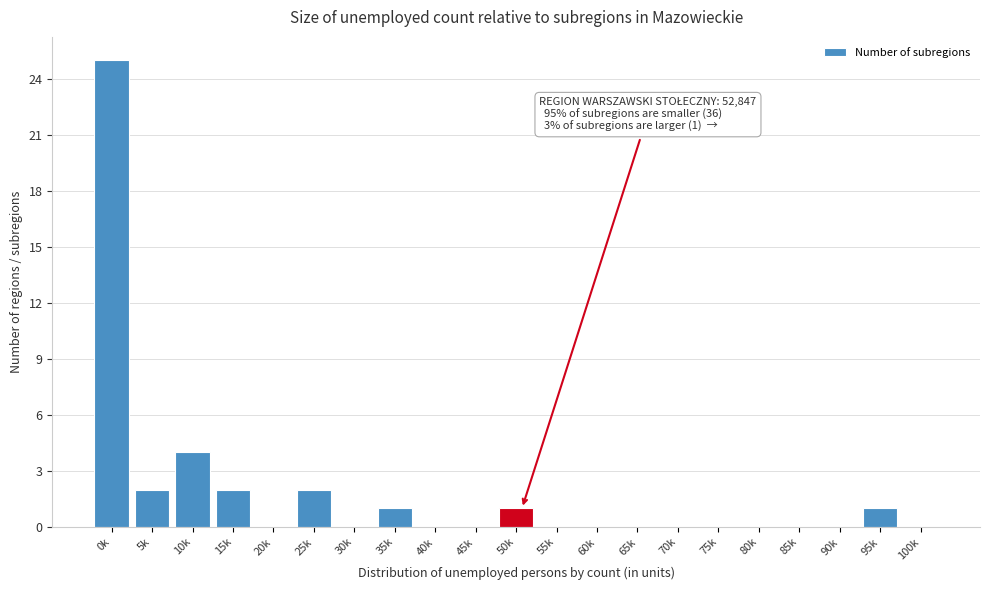

Reading left to right, extract all data points from this chart.

0k=25	5k=2	10k=4	15k=2	20k=0	25k=2	30k=0	35k=1	40k=0	45k=0	50k=1	55k=0	60k=0	65k=0	70k=0	75k=0	80k=0	85k=0	90k=0	95k=1	100k=0